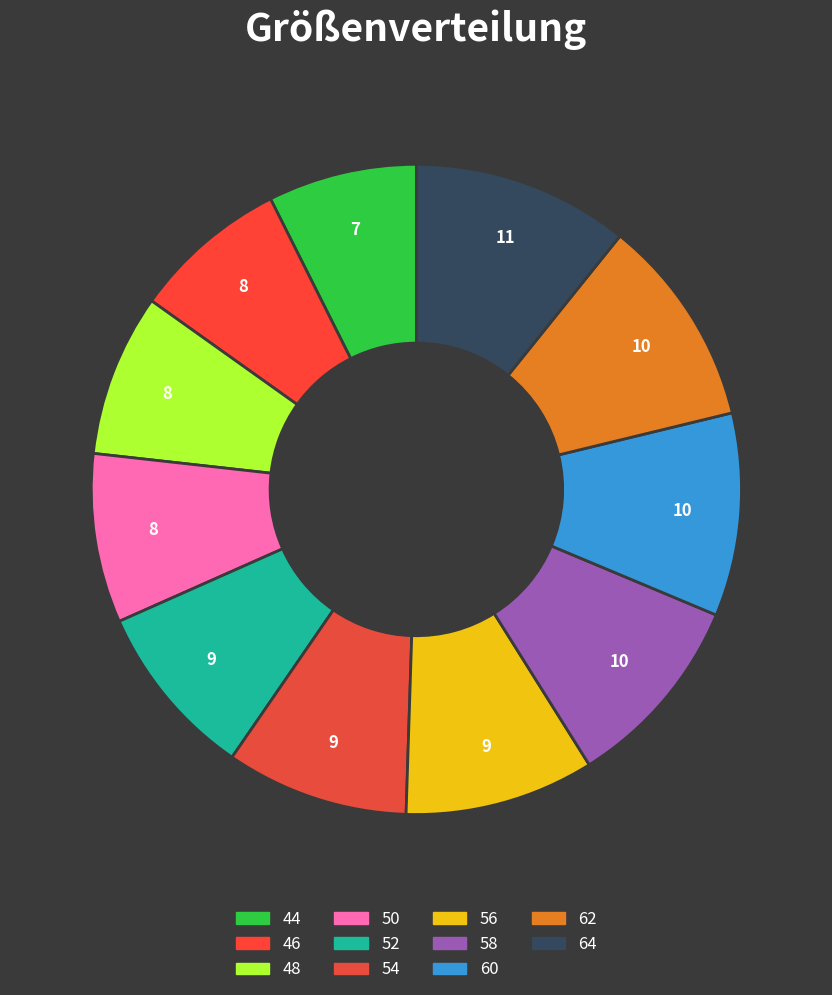

To the nearest percent, what portion does 50 represent?

8%